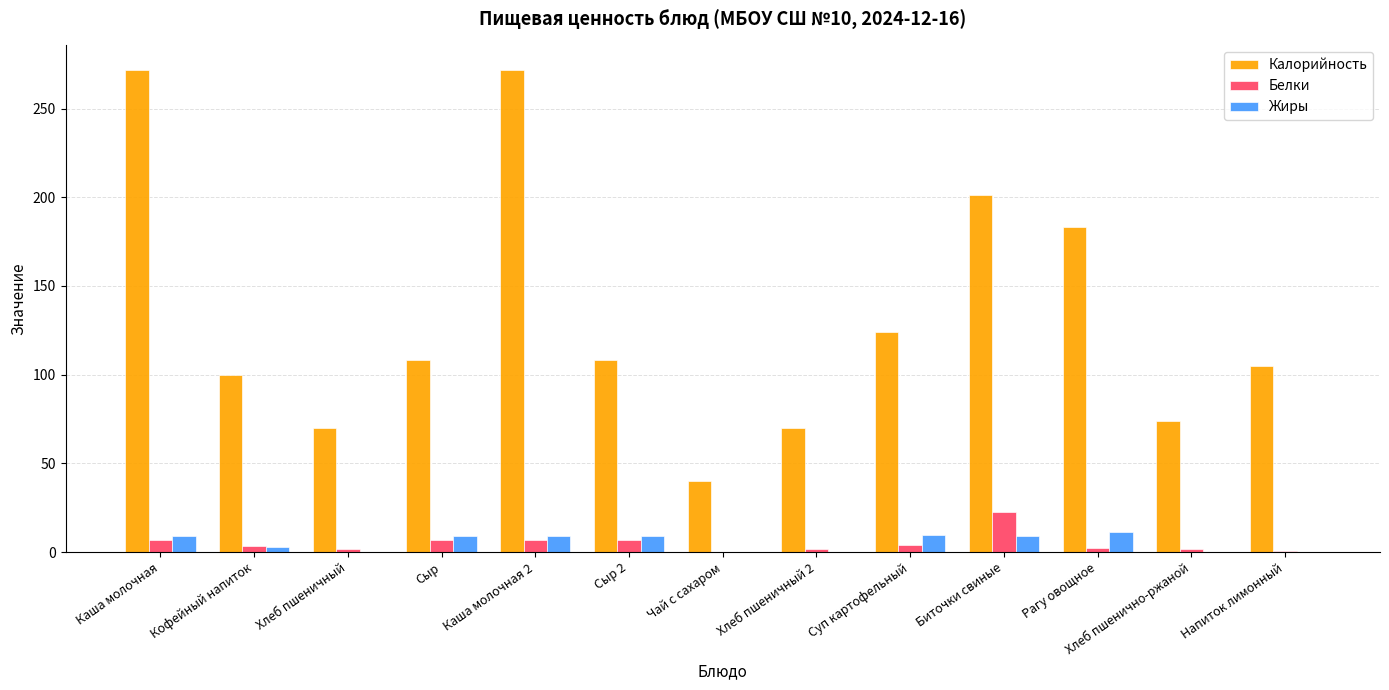

True or false: Калорийность has a value of 27.2 at Суп картофельный.

False